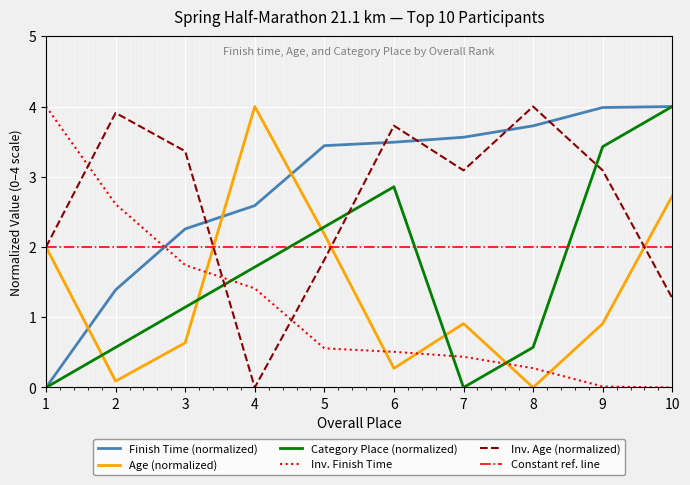

After their last crossing, which series has the higher values: Finish Time (normalized) or Inv. Age (normalized)?

Finish Time (normalized)